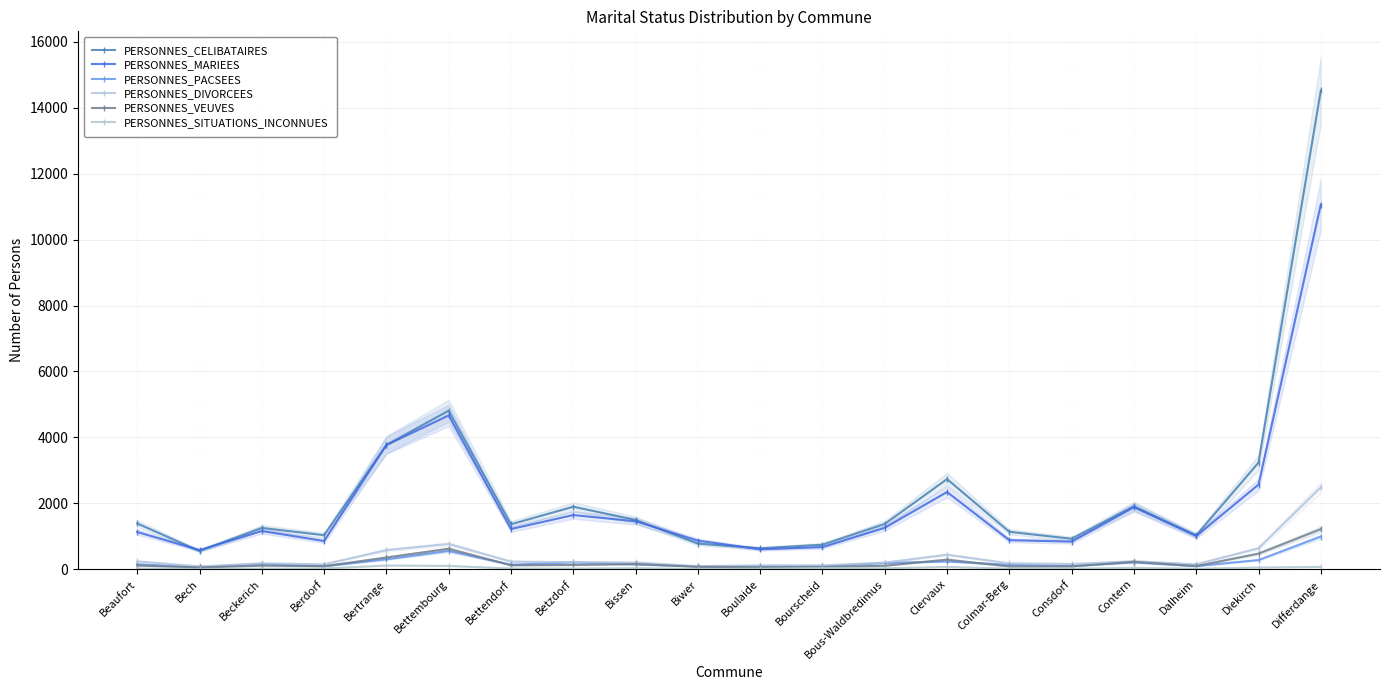

In PERSONNES_SITUATIONS_INCONNUES, how many points are higher than both neighbors (excluding endpoints)?

5